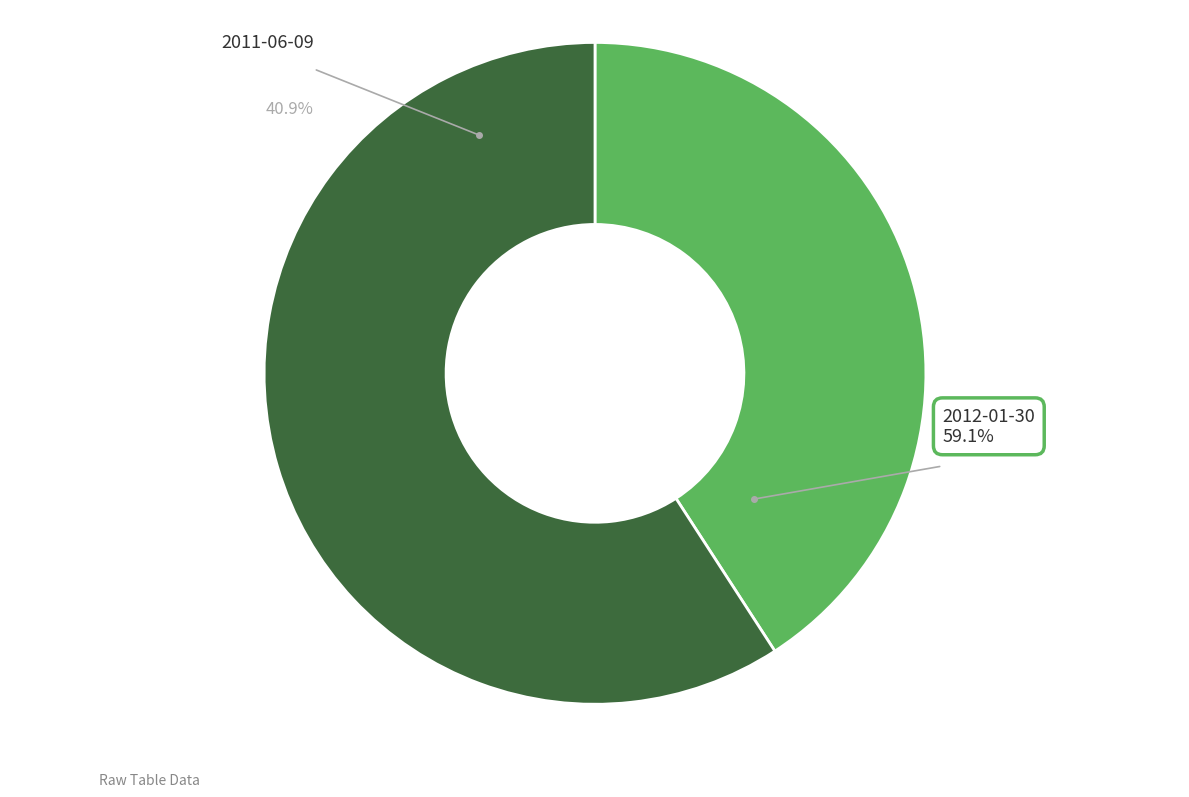

Is the sum of 2011-06-09 and 2012-01-30 greater than half?

Yes